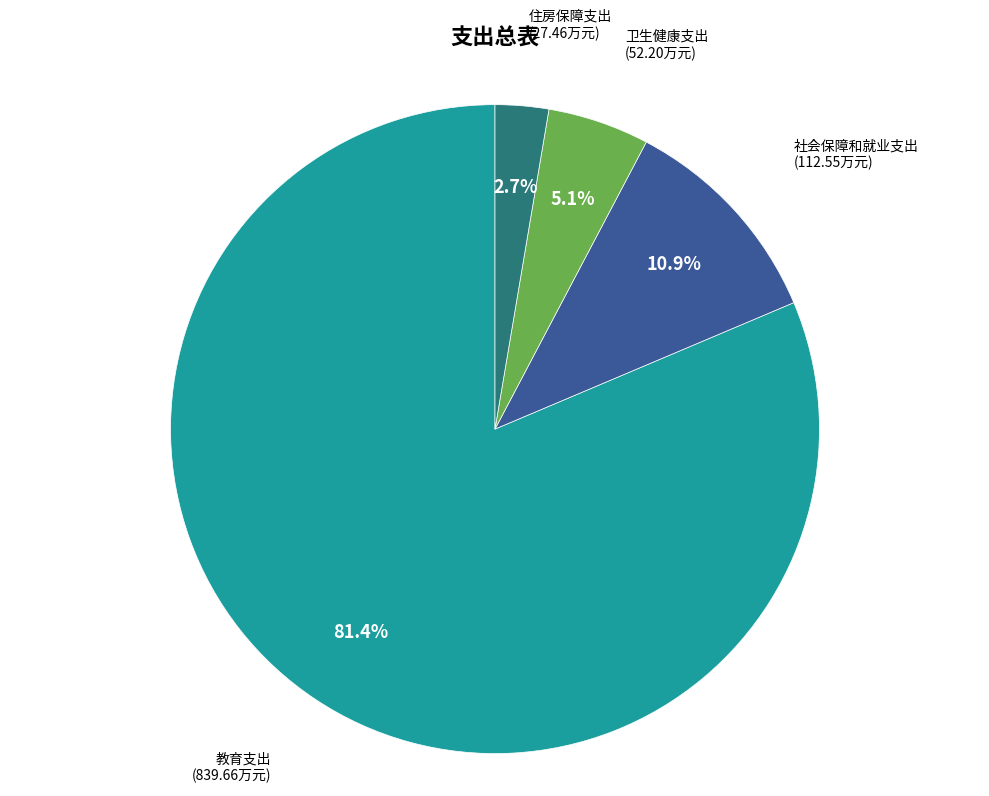

How many slices are in this pie chart?

4